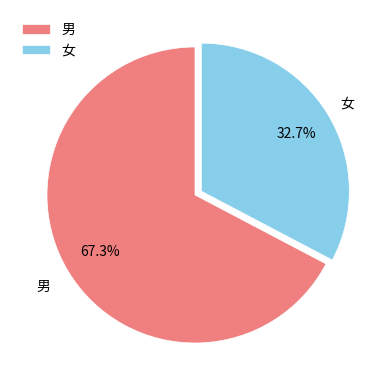

What is the ratio of the value at 男 to the value at 女?

2.1